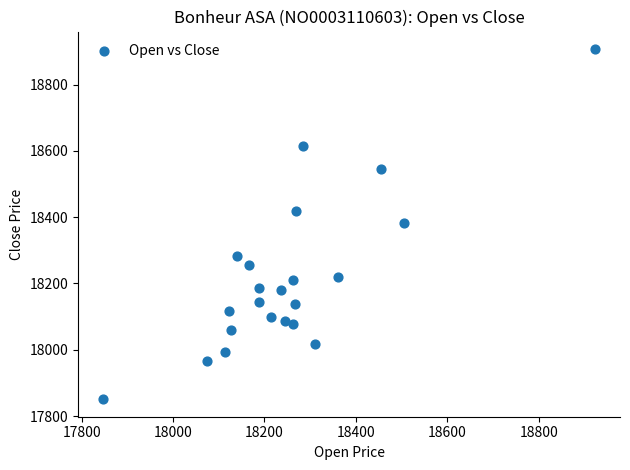

What is the range of X values (max minus min)?

1078